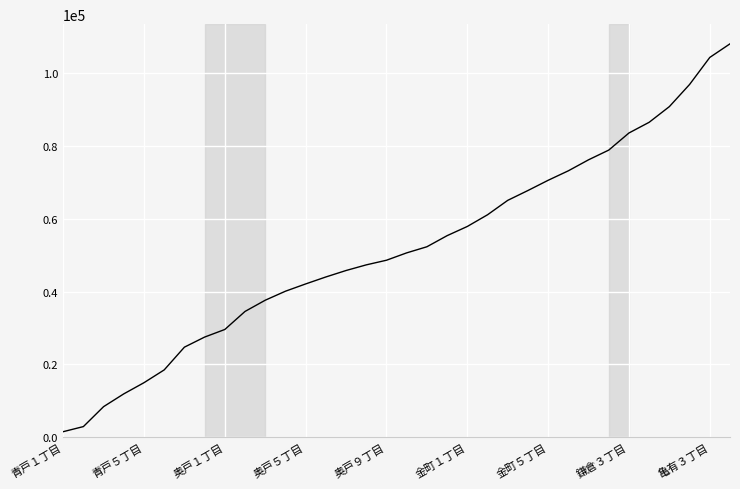

Reading left to right, what are all the values shown in this chart?

1479	2881	8361	11875	14947	18462	24712	27482	29572	34530	37613	40087	42086	44002	45778	47327	48602	50624	52303	55353	57881	61092	65057	67762	70571	73179	76203	78873	83575	86515	90824	96908	104339	108075